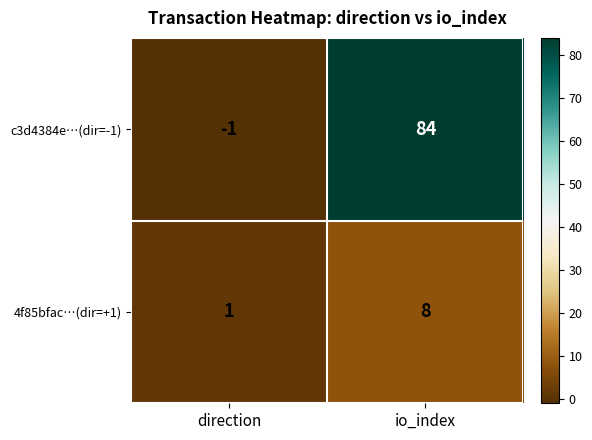

Which series changed the most between direction and io_index?

c3d4384e…(dir=-1)